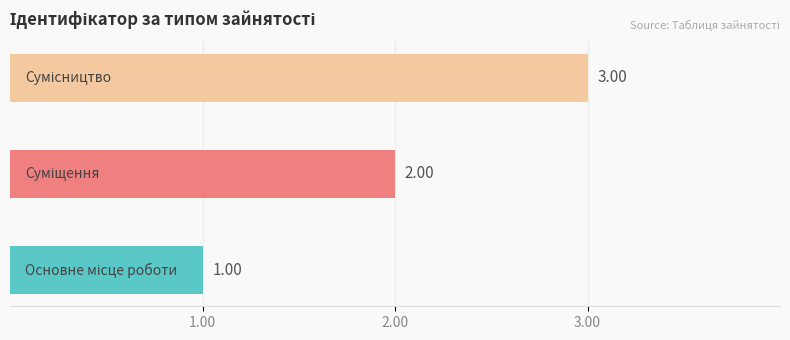

What is the sum of all values?

6